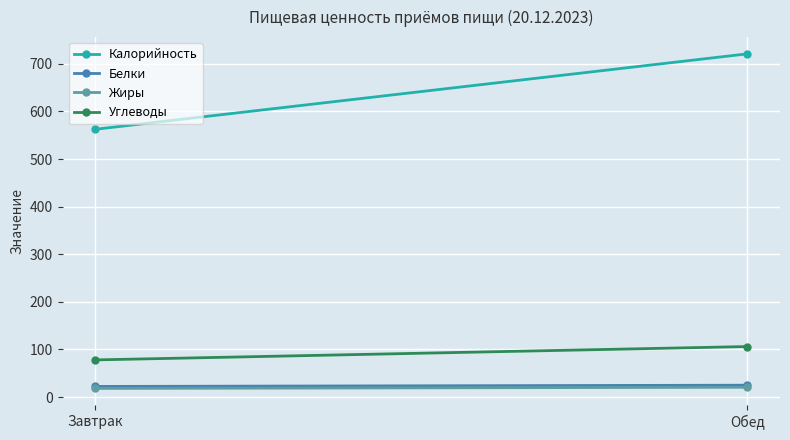

Which category has the lowest value in the Белки series?

Завтрак